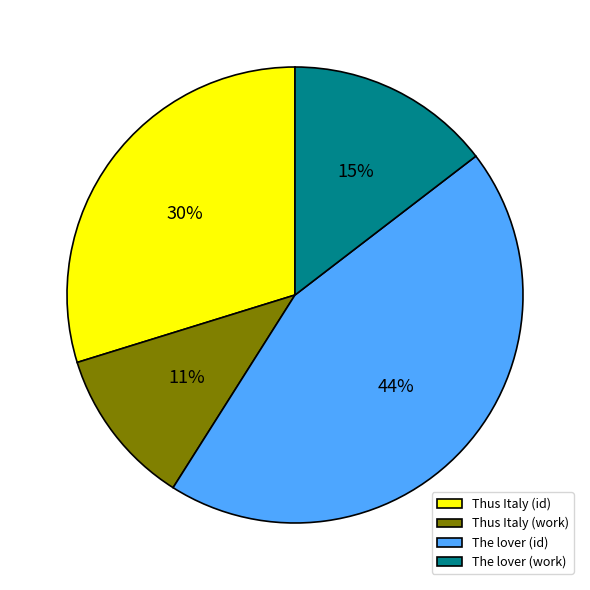

The The lover (id) slice represents 44% of the pie. True or false?

True